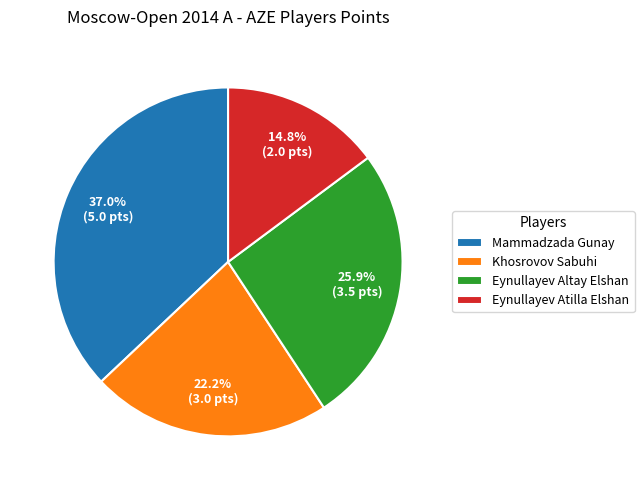

Combined, do Eynullayev Altay Elshan and Khosrovov Sabuhi account for over 50%?

No